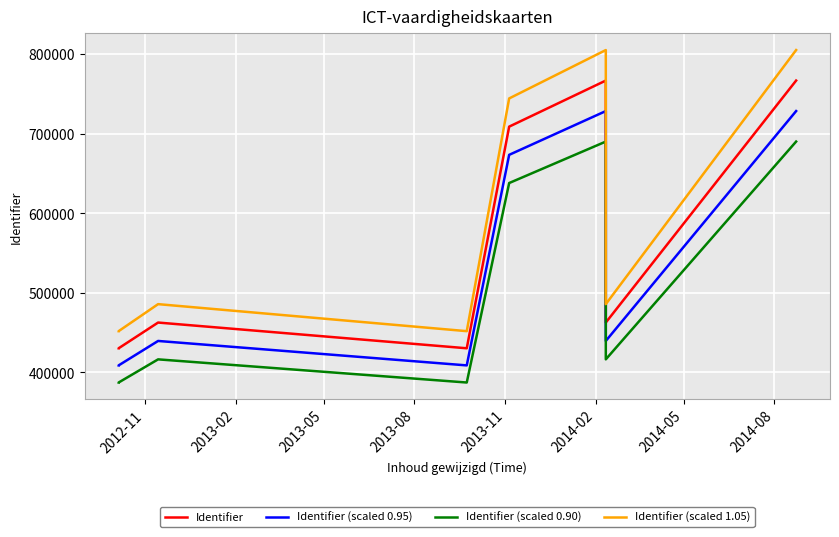

List the series in order of their overall mean, highest first.

Identifier (scaled 1.05), Identifier, Identifier (scaled 0.95), Identifier (scaled 0.90)